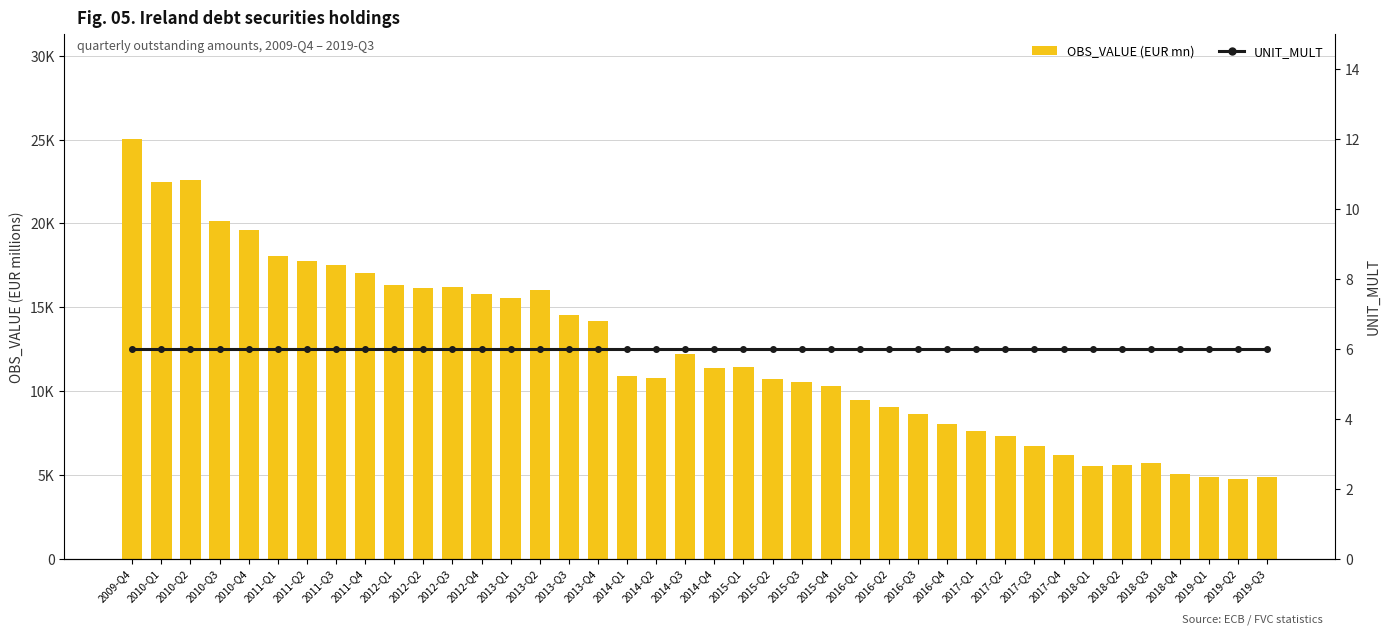

At which label does UNIT_MULT reach its minimum?

2009-Q4